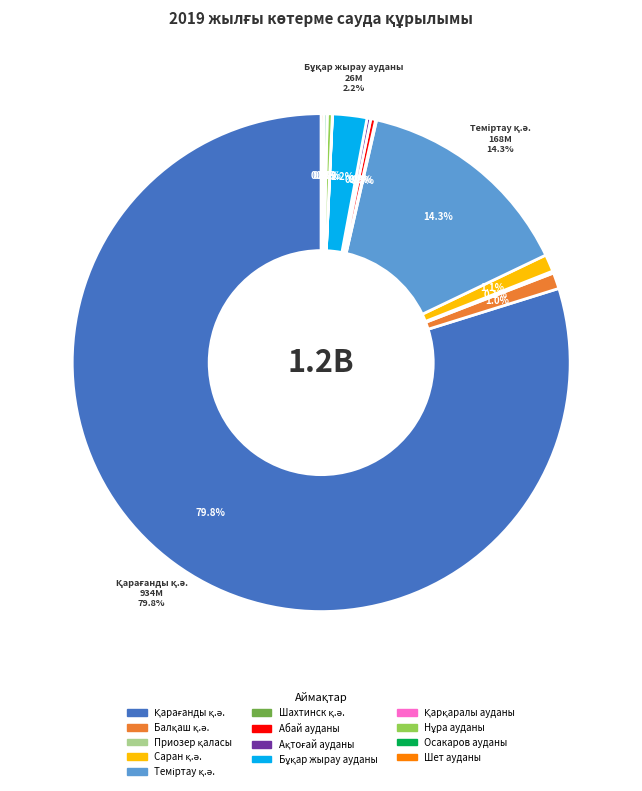

The Ақтоғай ауданы slice represents 1% of the pie. True or false?

False